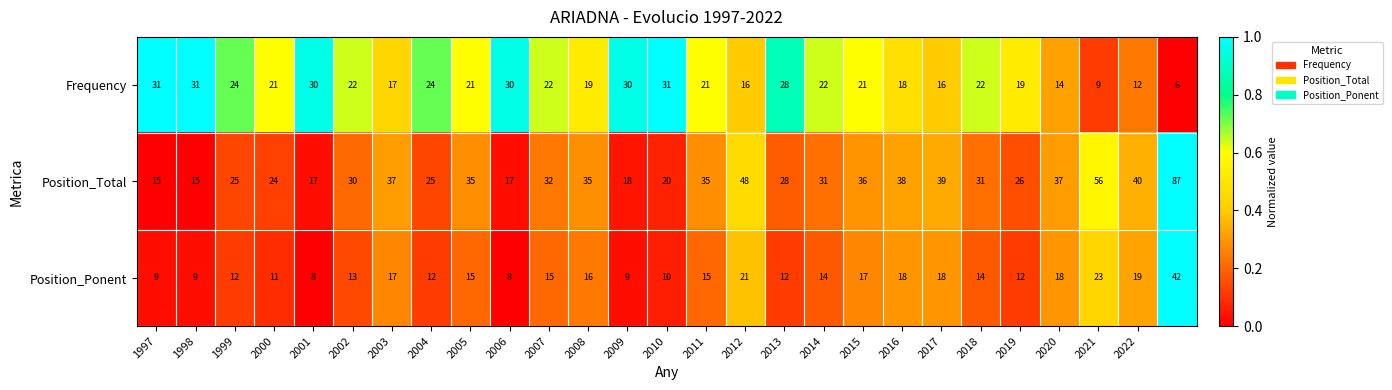

Which series has the widest spread of values?

Position_Total